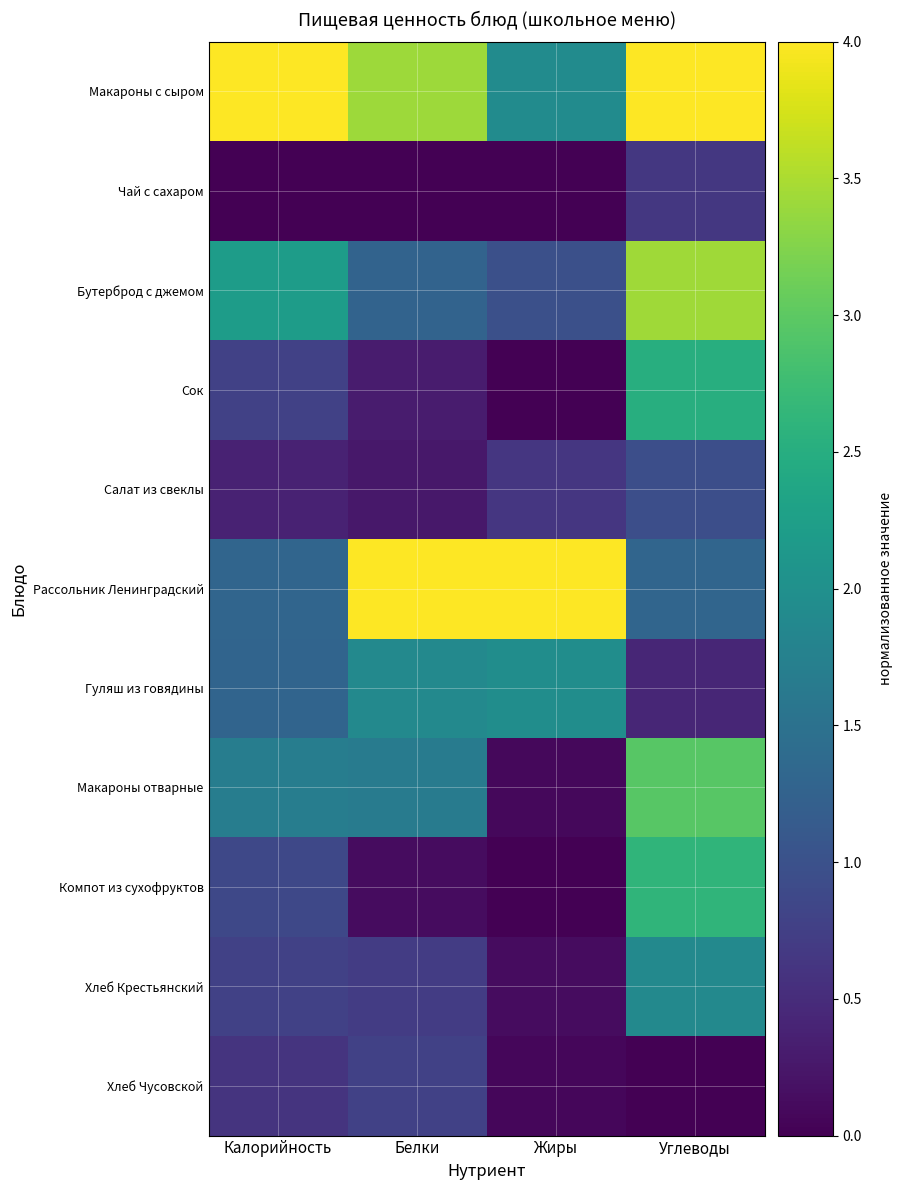

At how many categories does at least one series exceed 2?

4